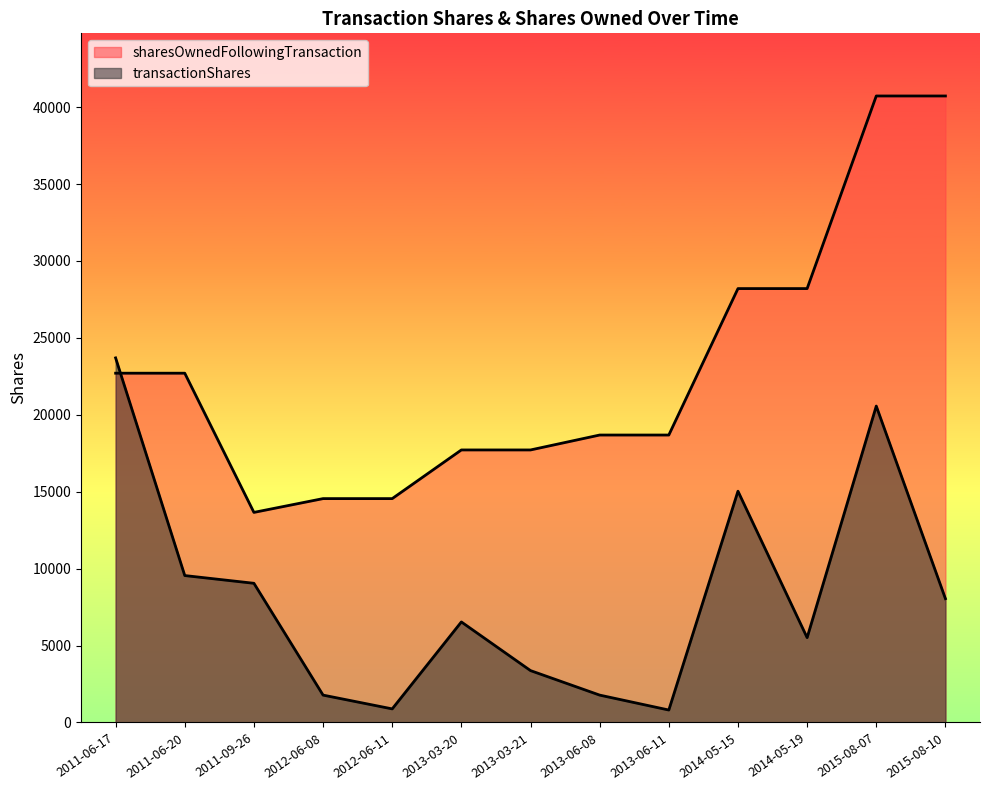

Where do transactionShares and sharesOwnedFollowingTransaction first cross each other?

2011-06-17 and 2011-06-20